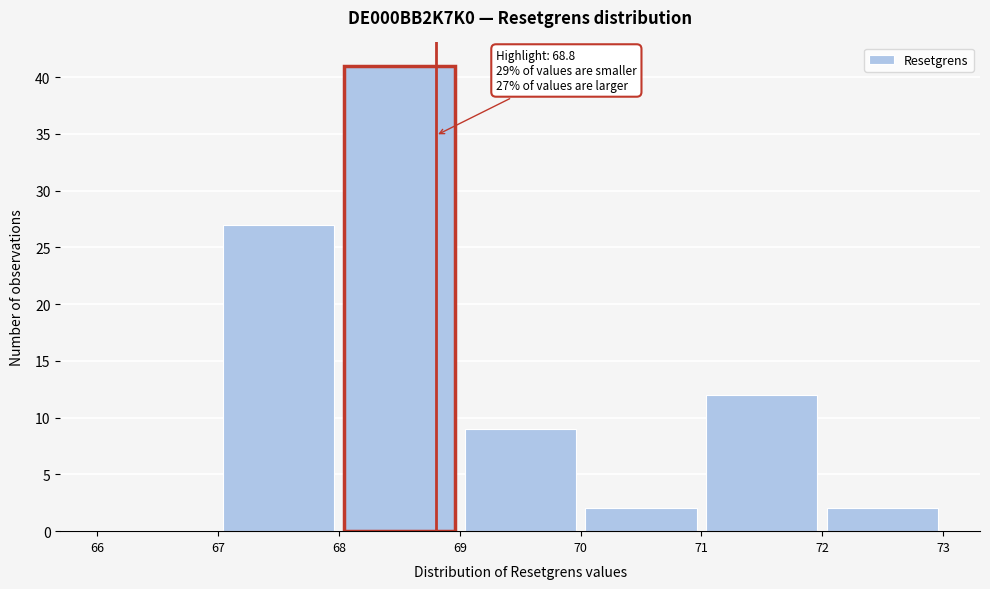

Over which range of the x-axis is the bar tallest?

68 to 69